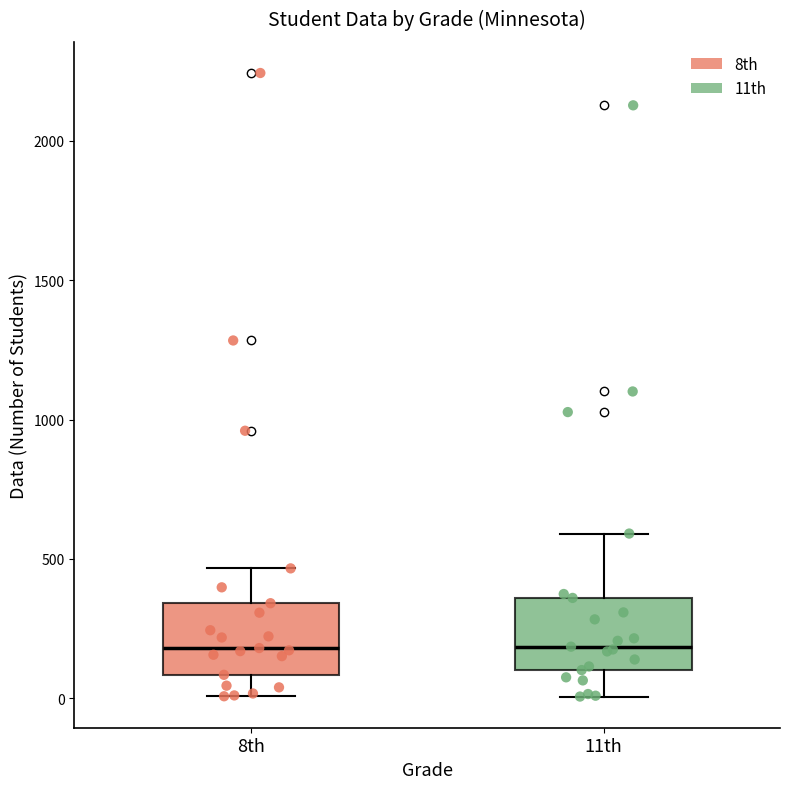

Reading left to right, transcribe this box plot: for each box, give where its median line is, the range the box spans, and where its two whiskers end, as read against the y-axis. The values are not printed on the chart, so give them approximately, as read against the axis.

8th: median 200, box 100 to 350, whiskers 0 to 450
11th: median 200, box 100 to 350, whiskers 0 to 600